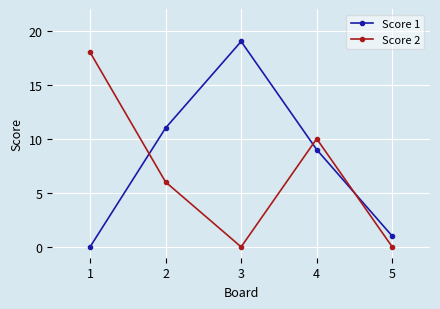

Read the Score 2 value at 4.

10